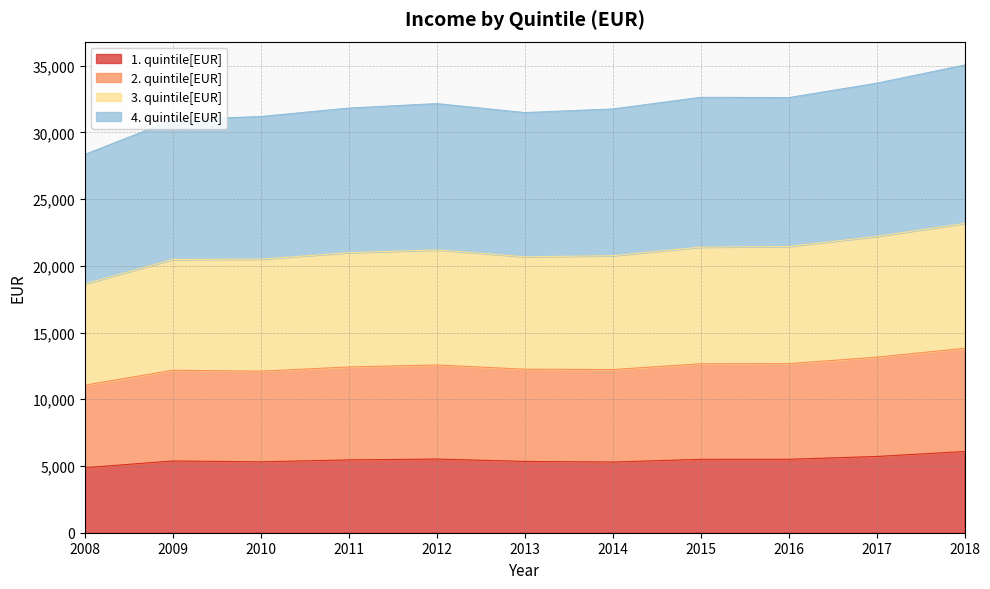

What is the minimum value for 1. quintile[EUR]?

4874